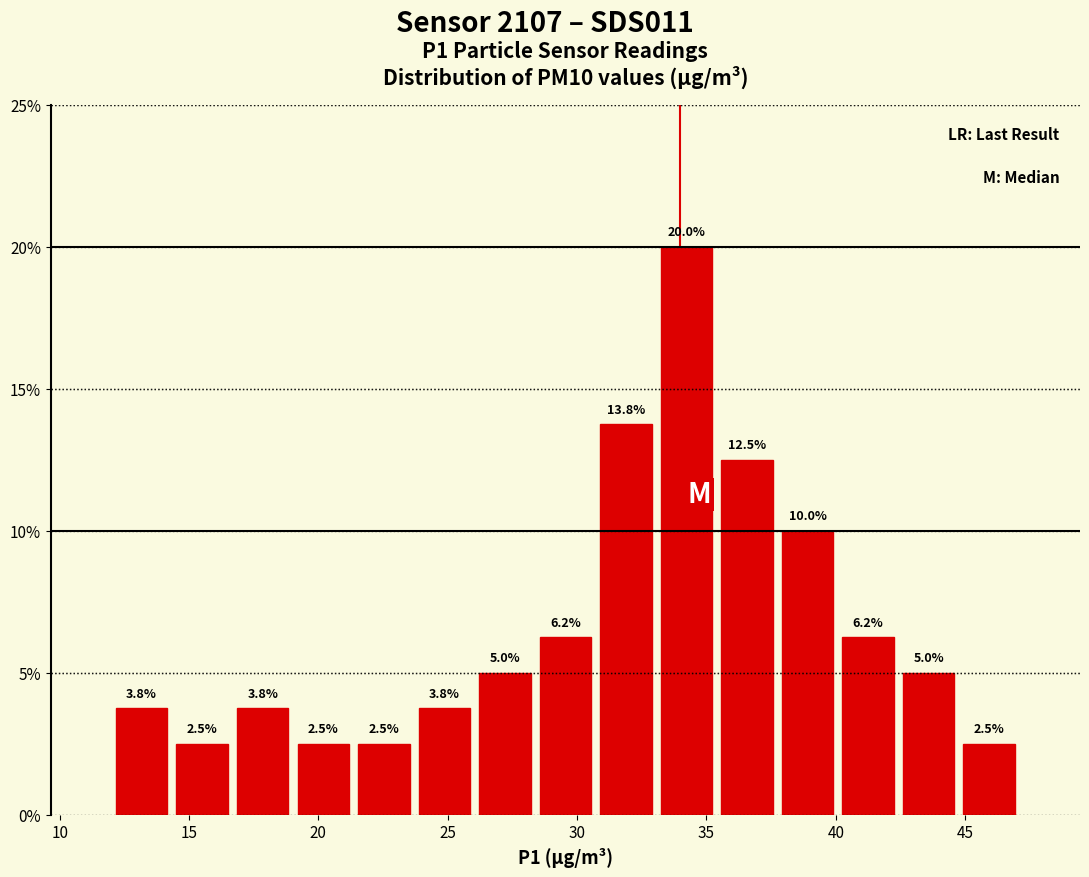

How tall is the bar that spans 26.0 to 28.5 on the x-axis? The bar edges are not printed on the chart, so give them approximately, as read against the axis.

5.0